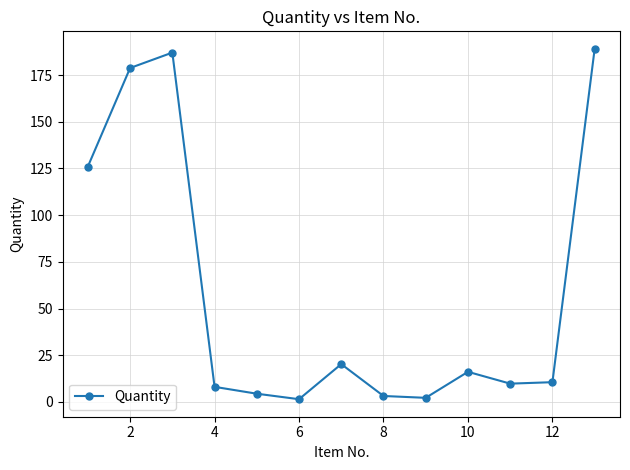

True or false: there are more than 2 points higher than both neighbors.

True